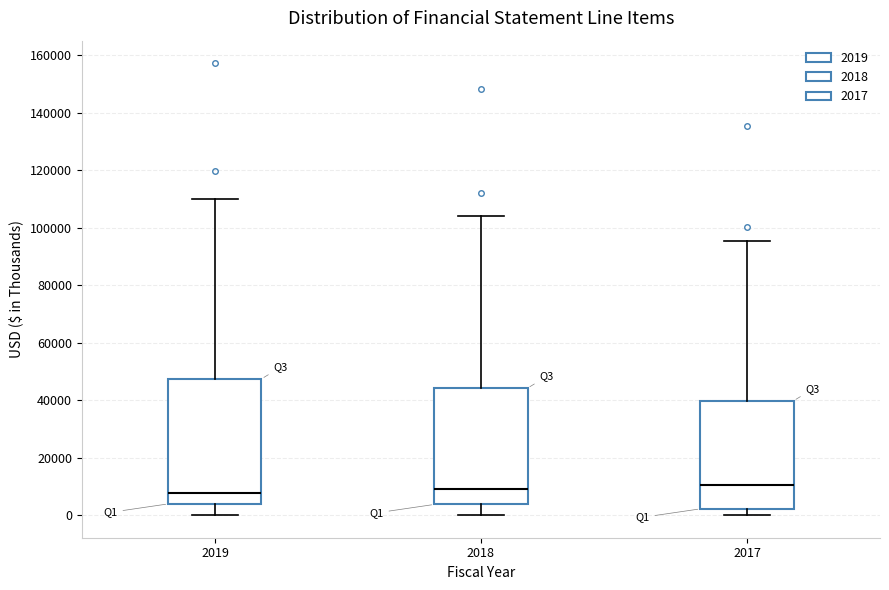

Reading left to right, transcribe this box plot: for each box, give where its median line is, the range the box spans, and where its two whiskers end, as read against the y-axis. The values are not printed on the chart, so give them approximately, as read against the axis.

2019: median 8000, box 4000 to 48000, whiskers 0 to 110000
2018: median 10000, box 4000 to 44000, whiskers 0 to 104000
2017: median 10000, box 2000 to 40000, whiskers 0 to 96000